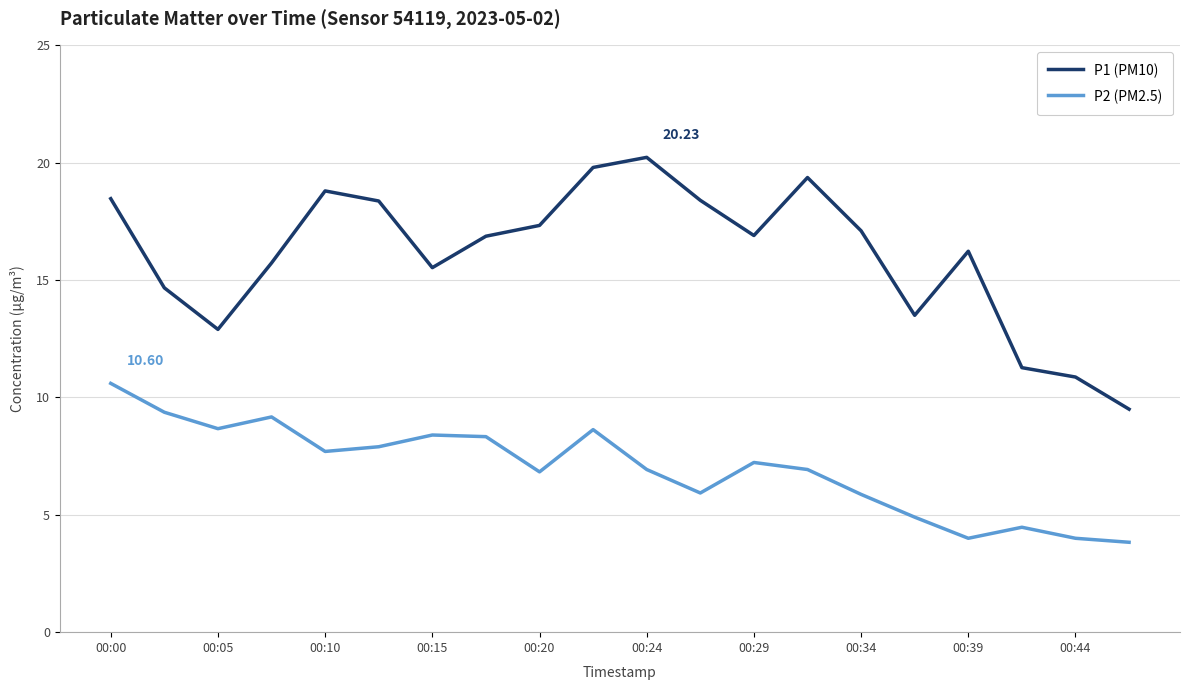

List the series in order of their peak value, lowest first.

P2 (PM2.5), P1 (PM10)